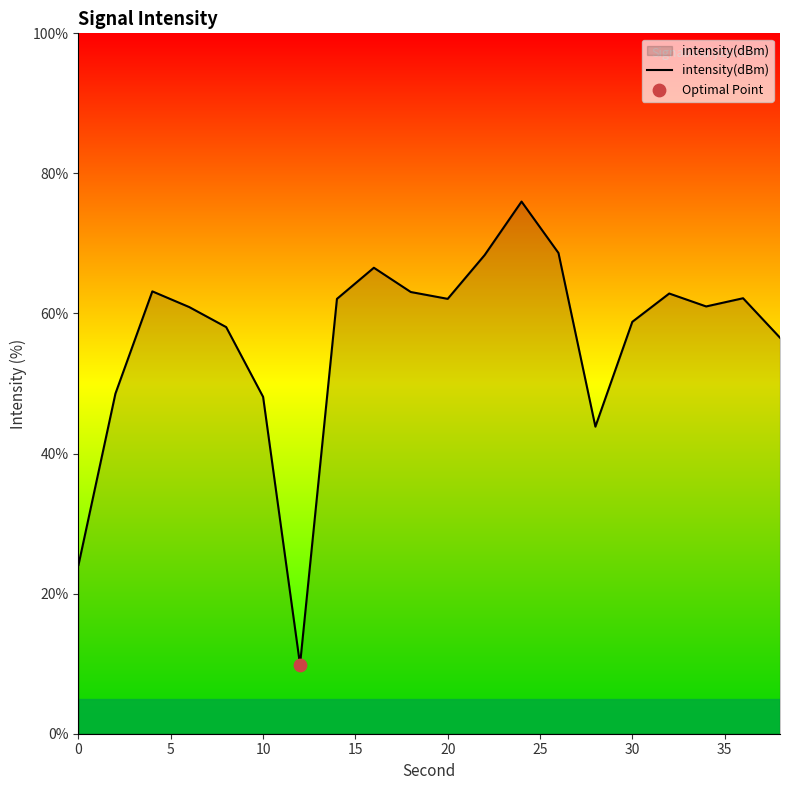

What is the minimum value shown in the chart?

9.9